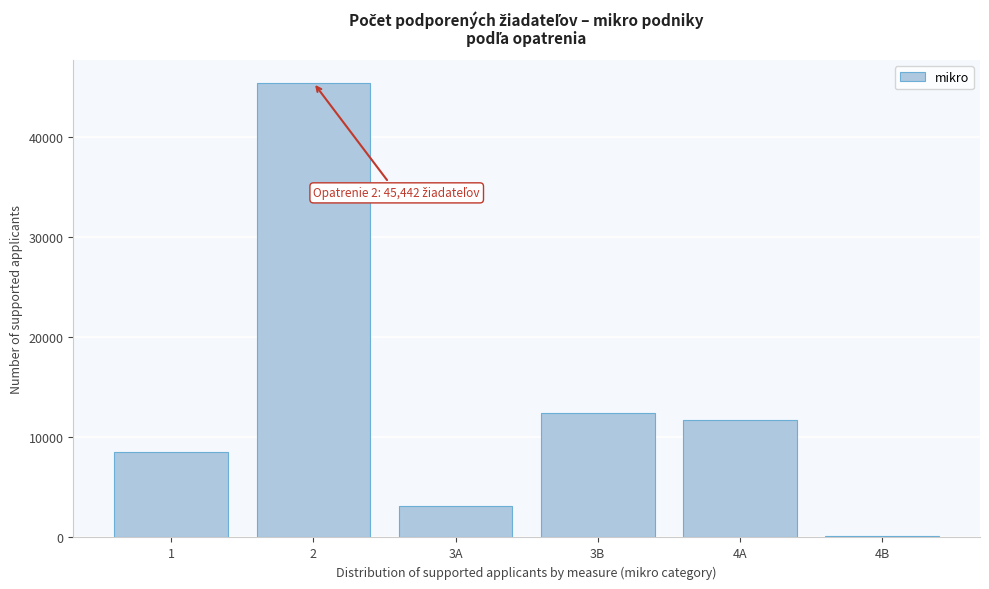

Reading left to right, list all the values displayed in this chart.

1=8584	2=45442	3A=3141	3B=12419	4A=11754	4B=155